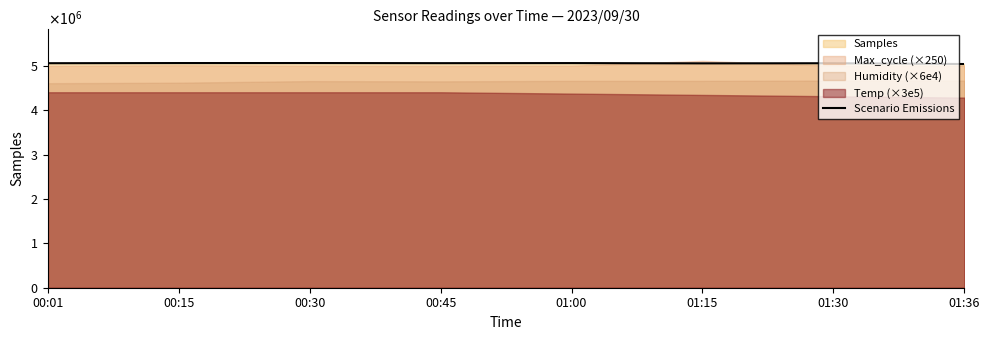

Reading left to right, extract all data points from this chart.

00:01=5065263	00:15=5068660	00:30=5069145	00:45=5066243	01:00=5068099	01:15=5061933	01:30=5064541	01:36=5046823